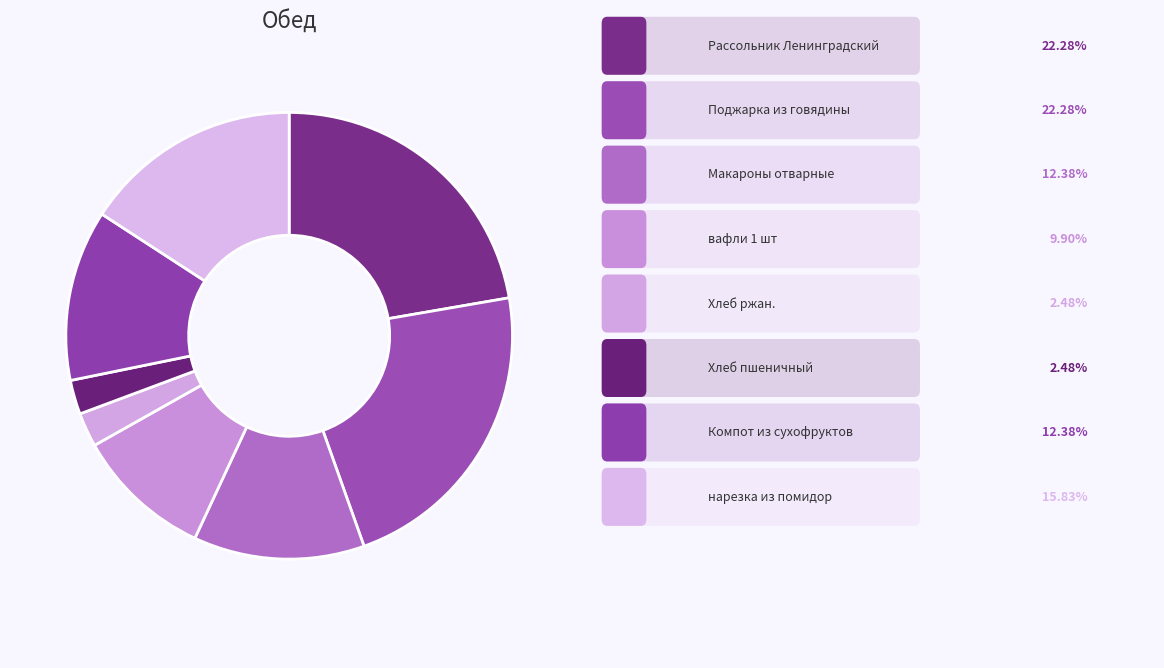

Which category has the biggest portion of the pie?

Рассольник Ленинградский